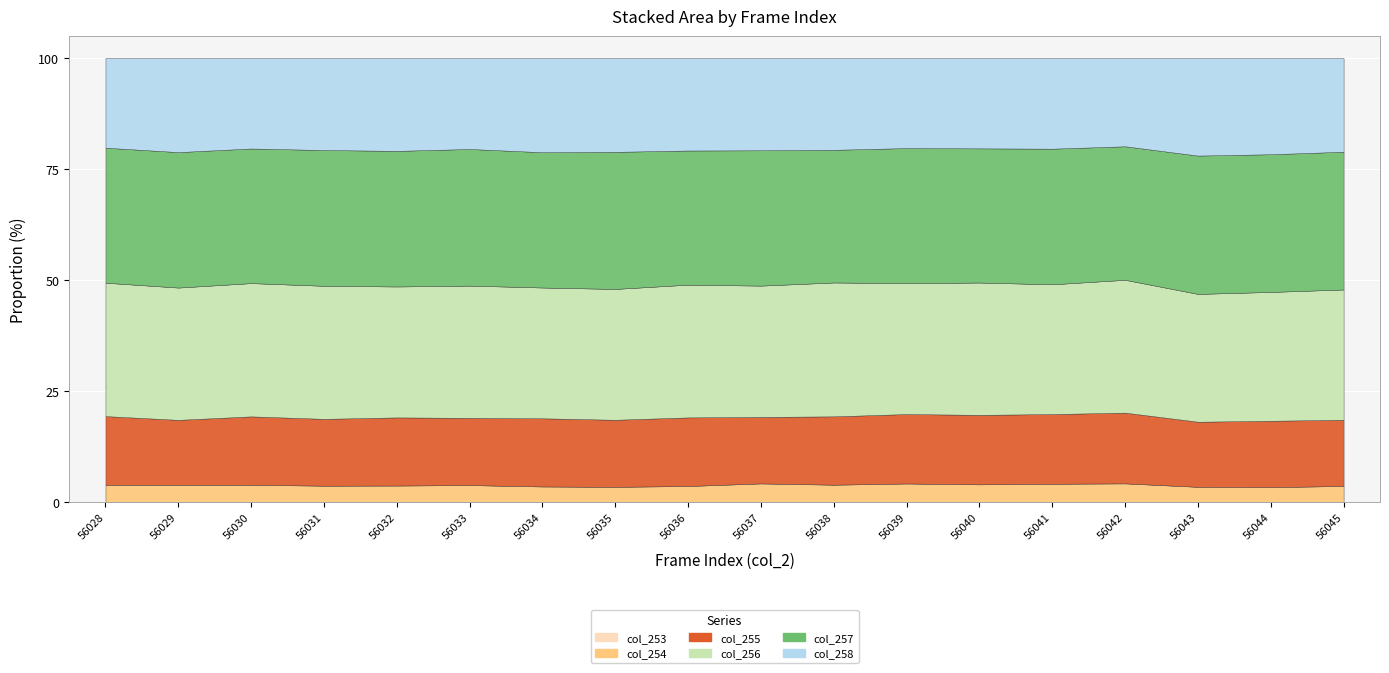

What is the value of the col_253 point at the 5th from the left?

5